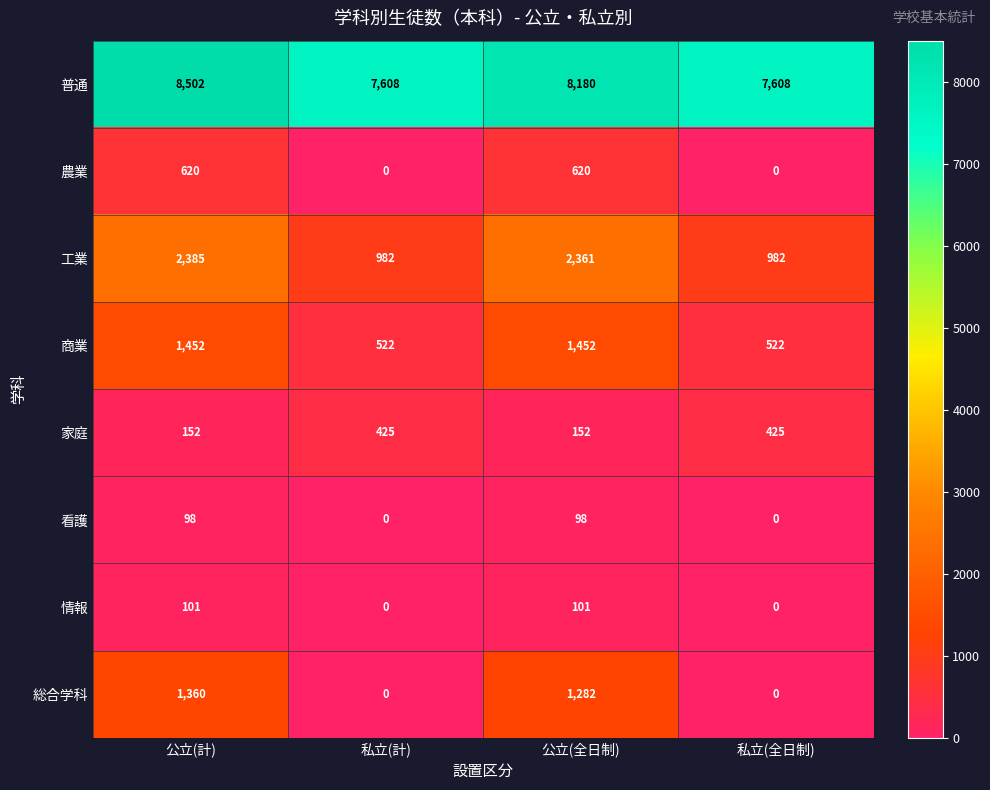

How many 家庭 values are between 152 and 425?

4